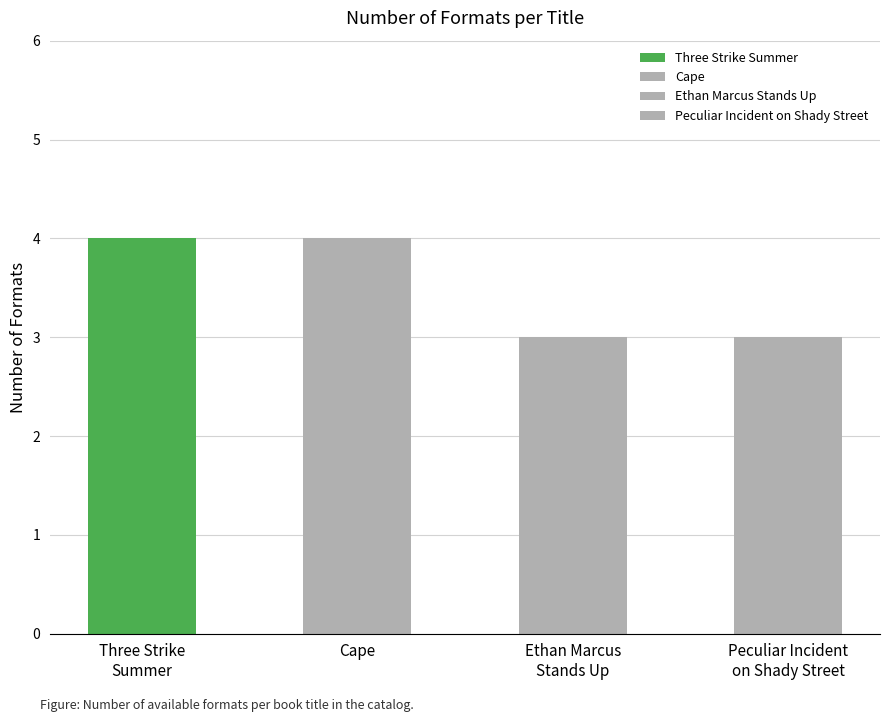

Reading left to right, extract all data points from this chart.

4	4	3	3